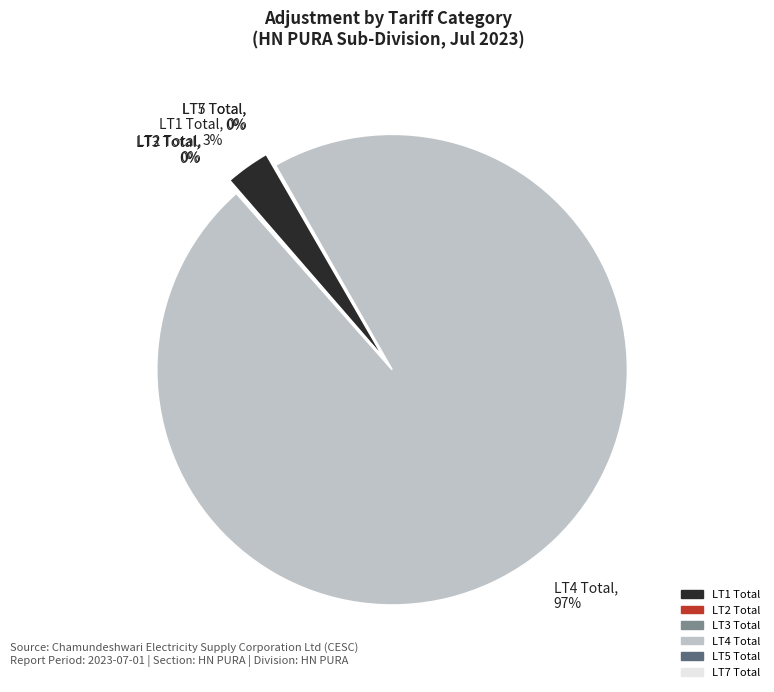

True or false: LT7 Total accounts for 0% of the total.

True